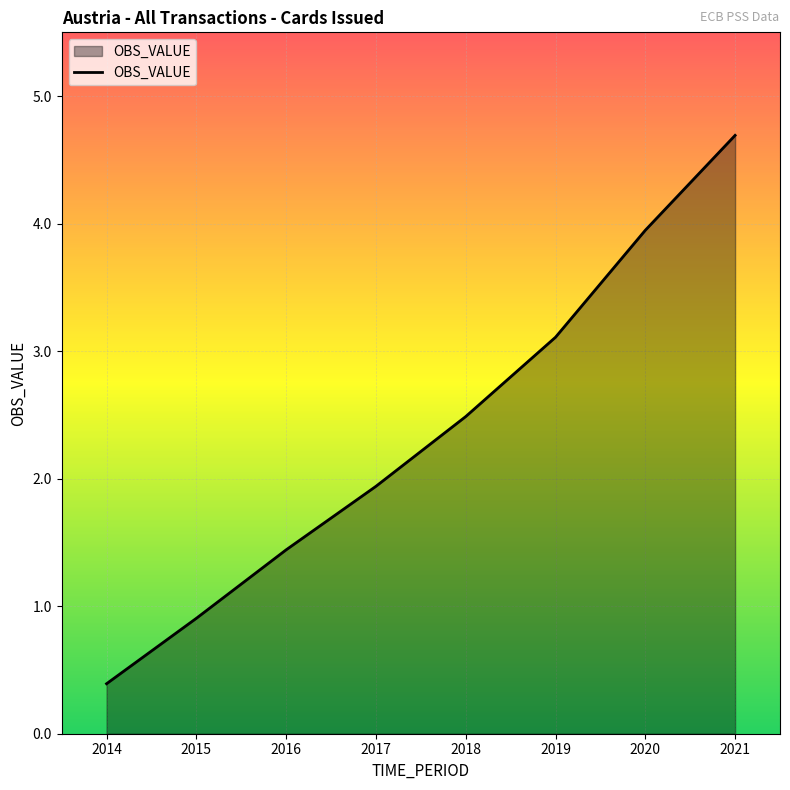

Reading left to right, extract all data points from this chart.

0.4	0.9	1.4	1.9	2.5	3.1	3.9	4.7